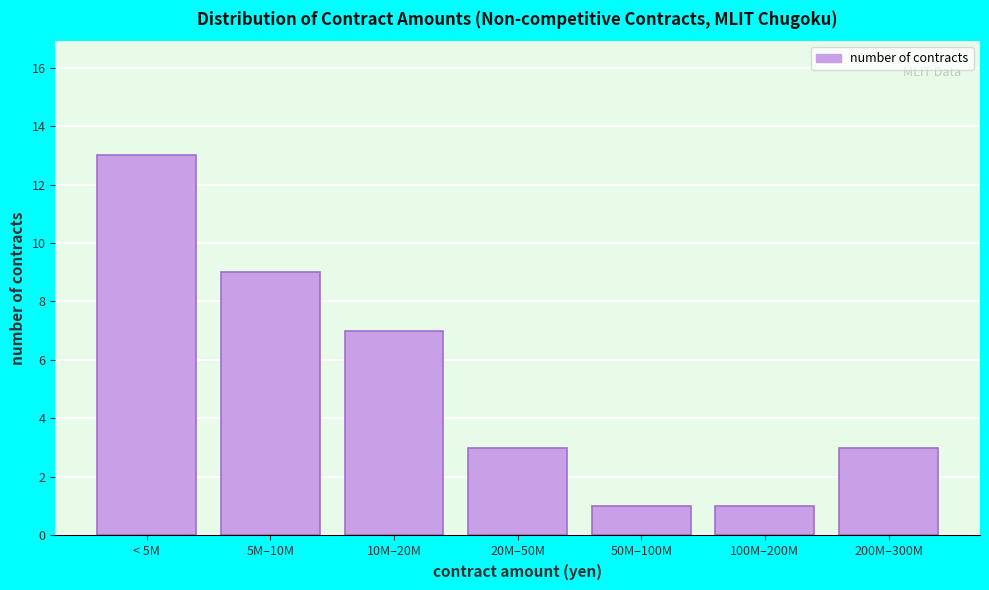

Reading left to right, what are all the values shown in this chart?

13	9	7	3	1	1	3